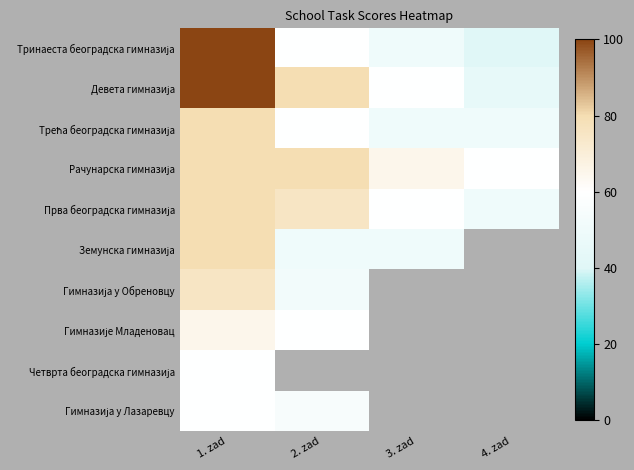

What is the highest value of the Прва београдска гимназија series?

80.0